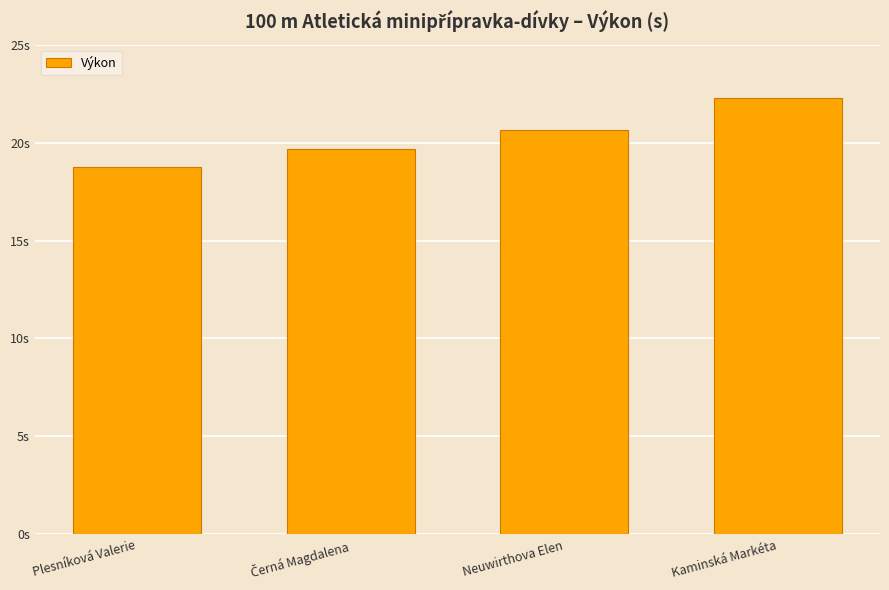

Are the bars horizontal?

No